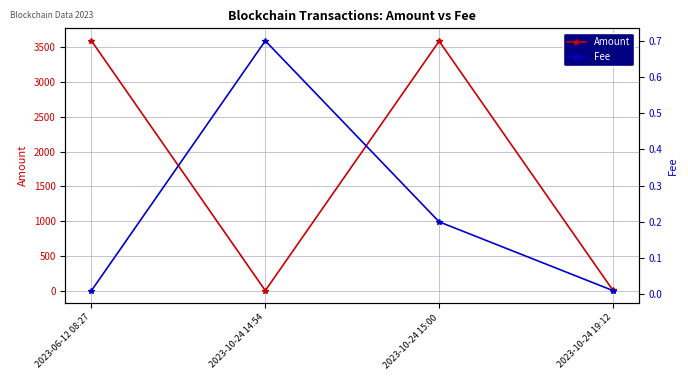

What is the sum of the Fee values at 2023-06-12 08:27 and 2023-10-24 14:54?

0.7